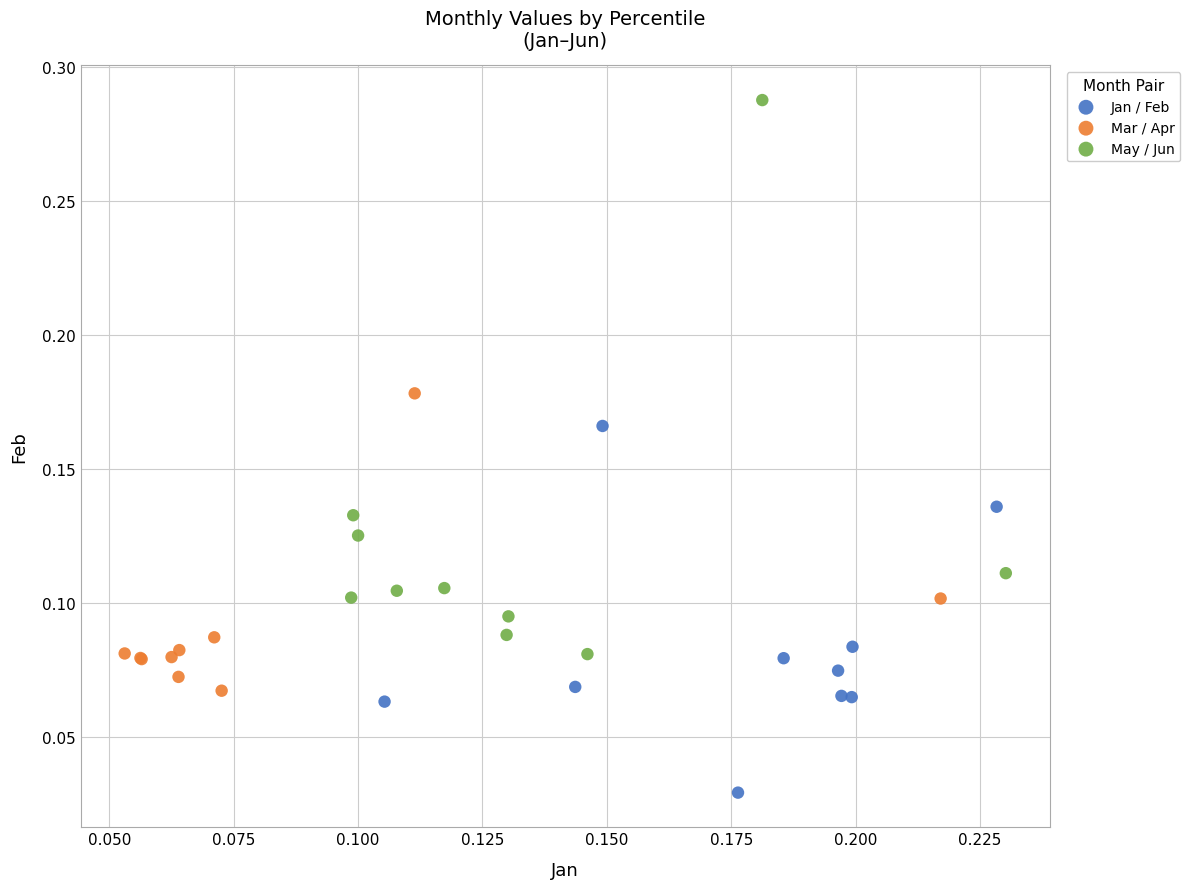

Which series contains the highest Y value?

May / Jun